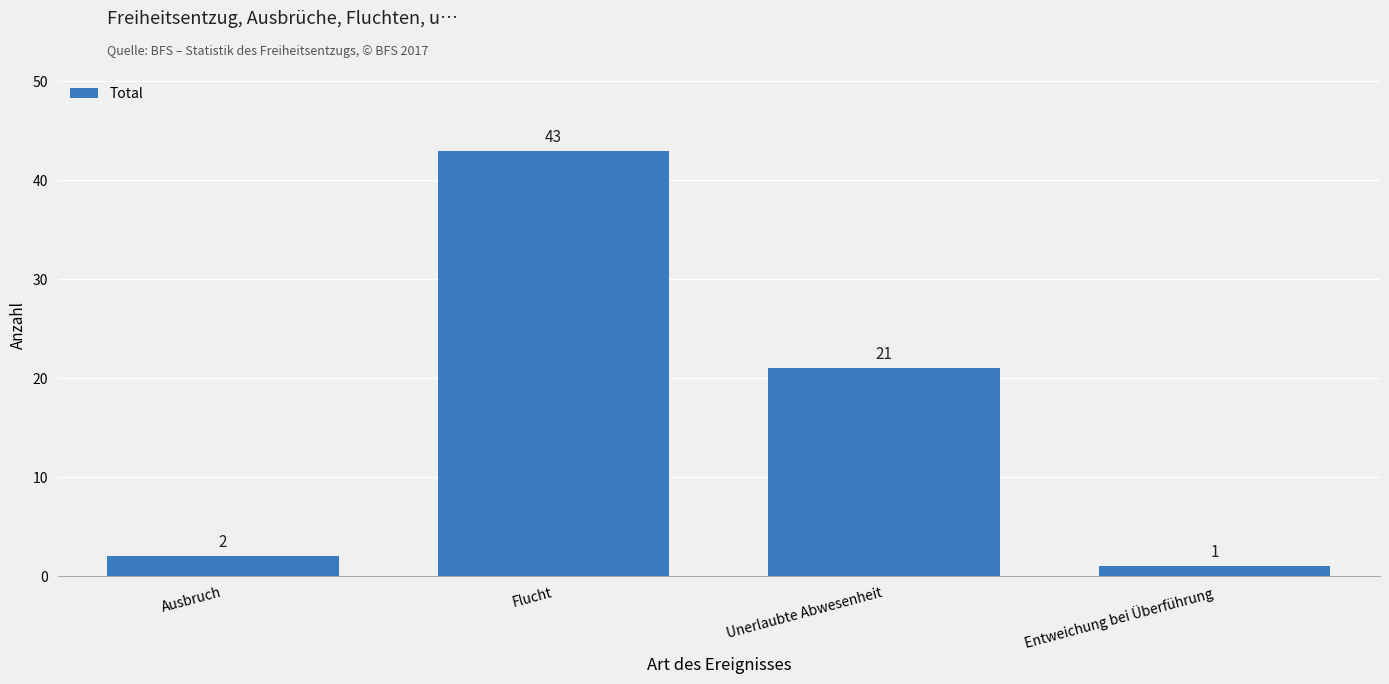

Rank the categories by value from highest to lowest.

Flucht, Unerlaubte Abwesenheit, Ausbruch, Entweichung bei Überführung